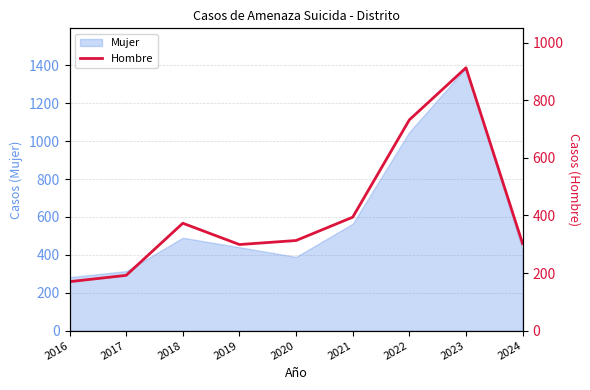

The Mujer series shows 264 at 2021. True or false?

False